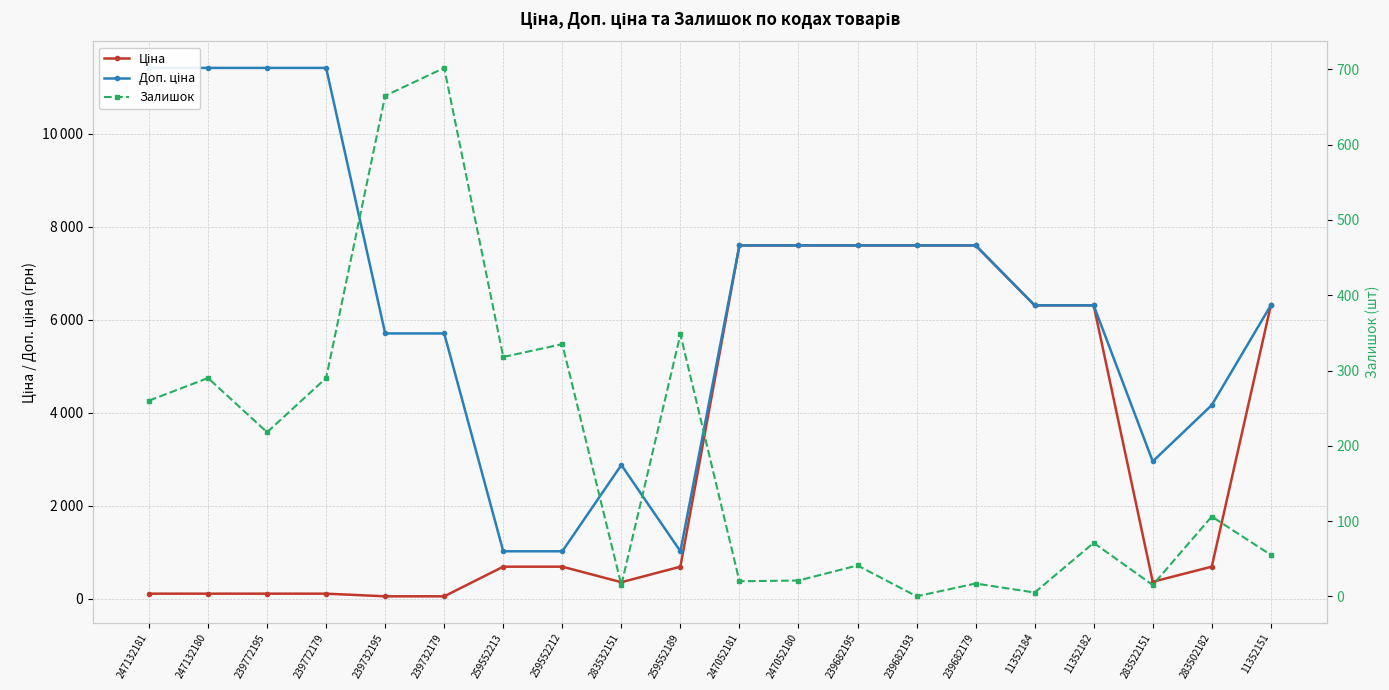

How many distinct data groups are displayed?

3